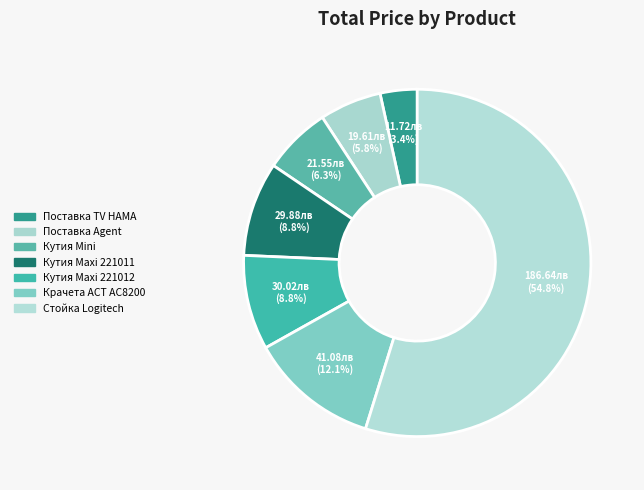

How many segments does this pie chart have?

7